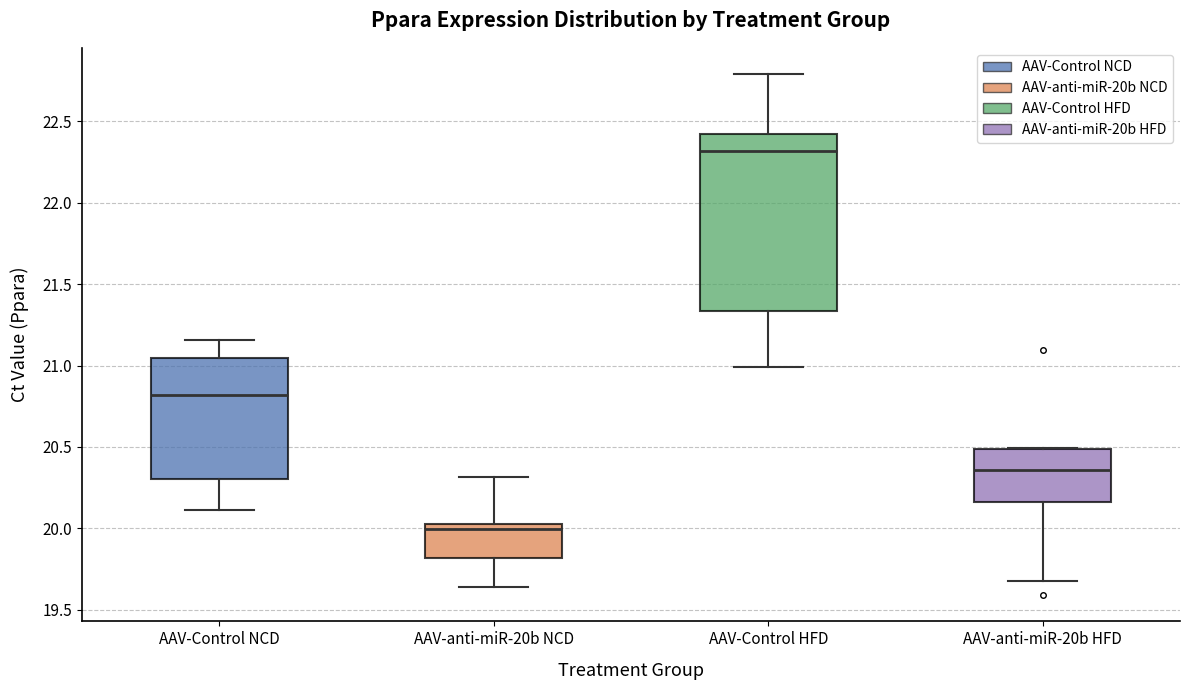

Which box has the lowest median line?

AAV-anti-miR-20b NCD